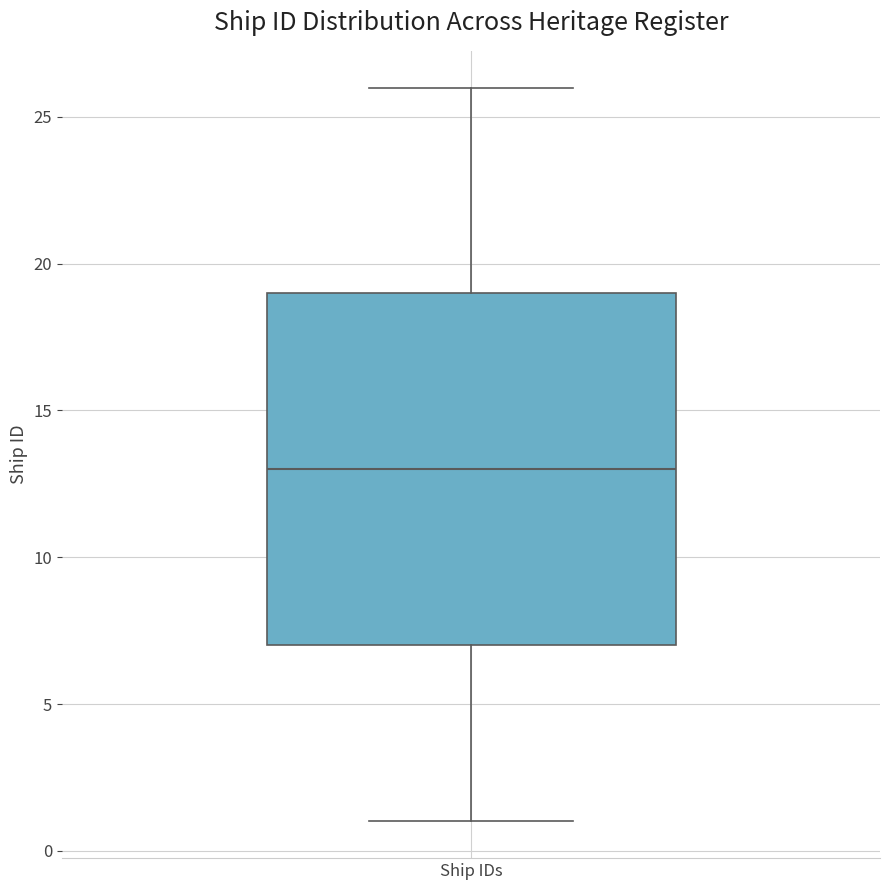

Read this box plot against the y-axis: the position of the median line, the range covered by the box, and the ends of both whiskers. The values are not printed on the chart, so give them approximately, as read against the axis.

median 13, box 7 to 19, whiskers 1 to 26